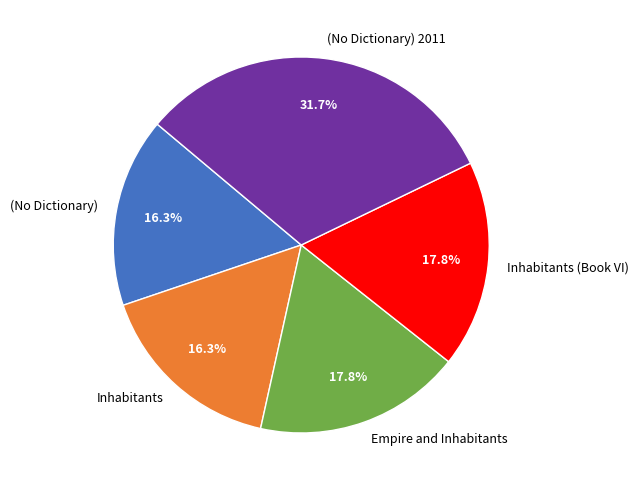

What portion of the pie excludes (No Dictionary)?

83.7%